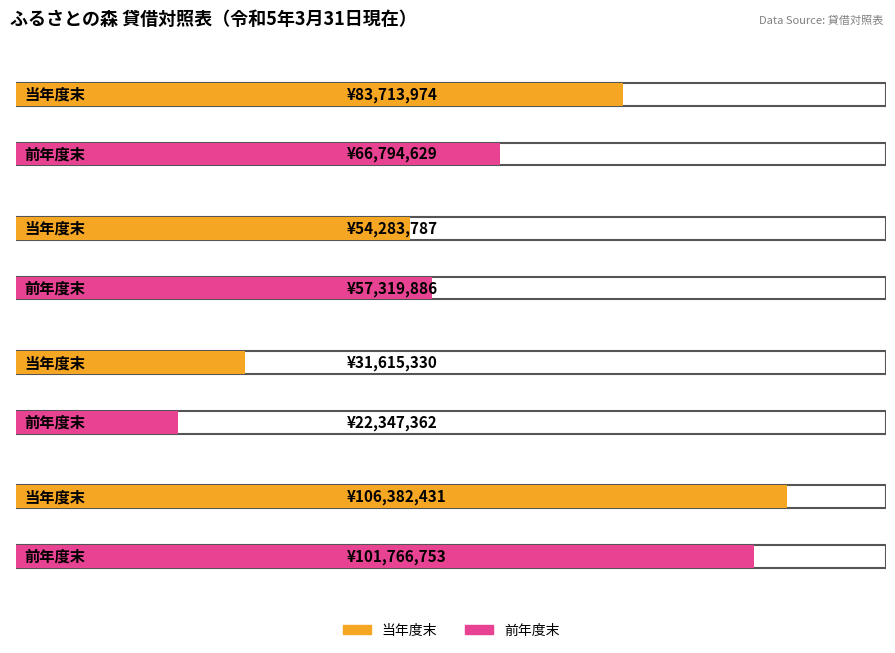

What value does the 前年度末 series have at 流動資産?

66794629